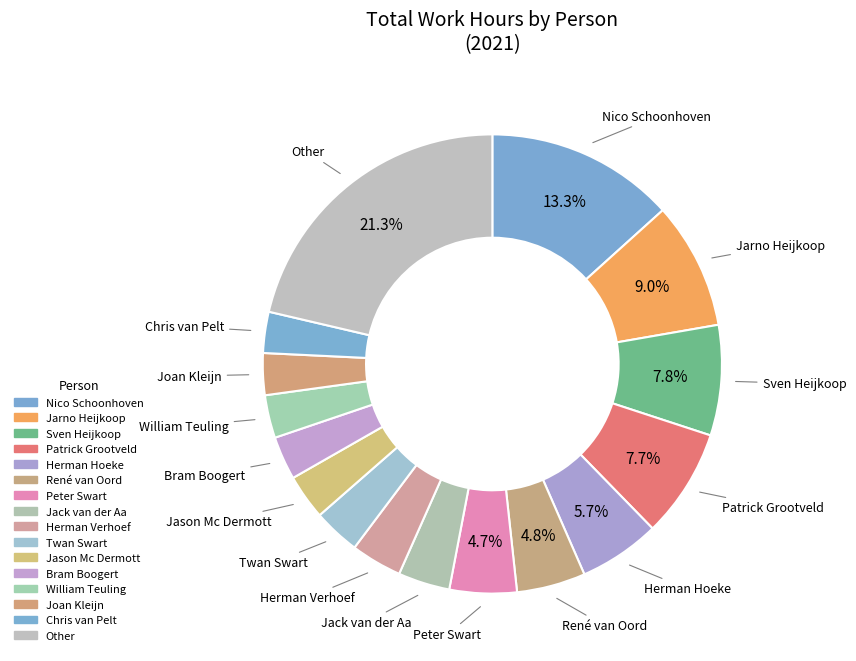

What percentage do René van Oord and Peter Swart together represent?

9.6%